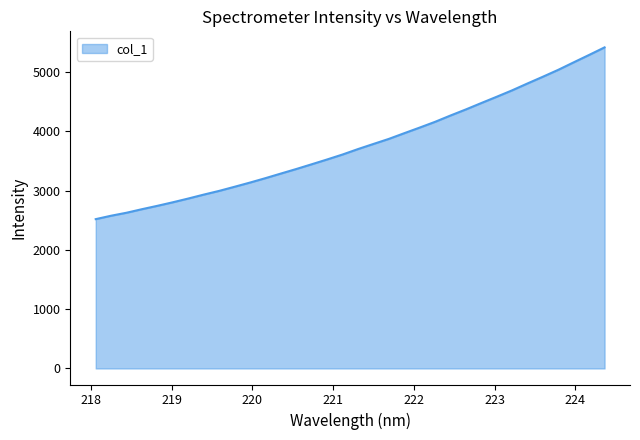

How many lines are shown in the chart?

1